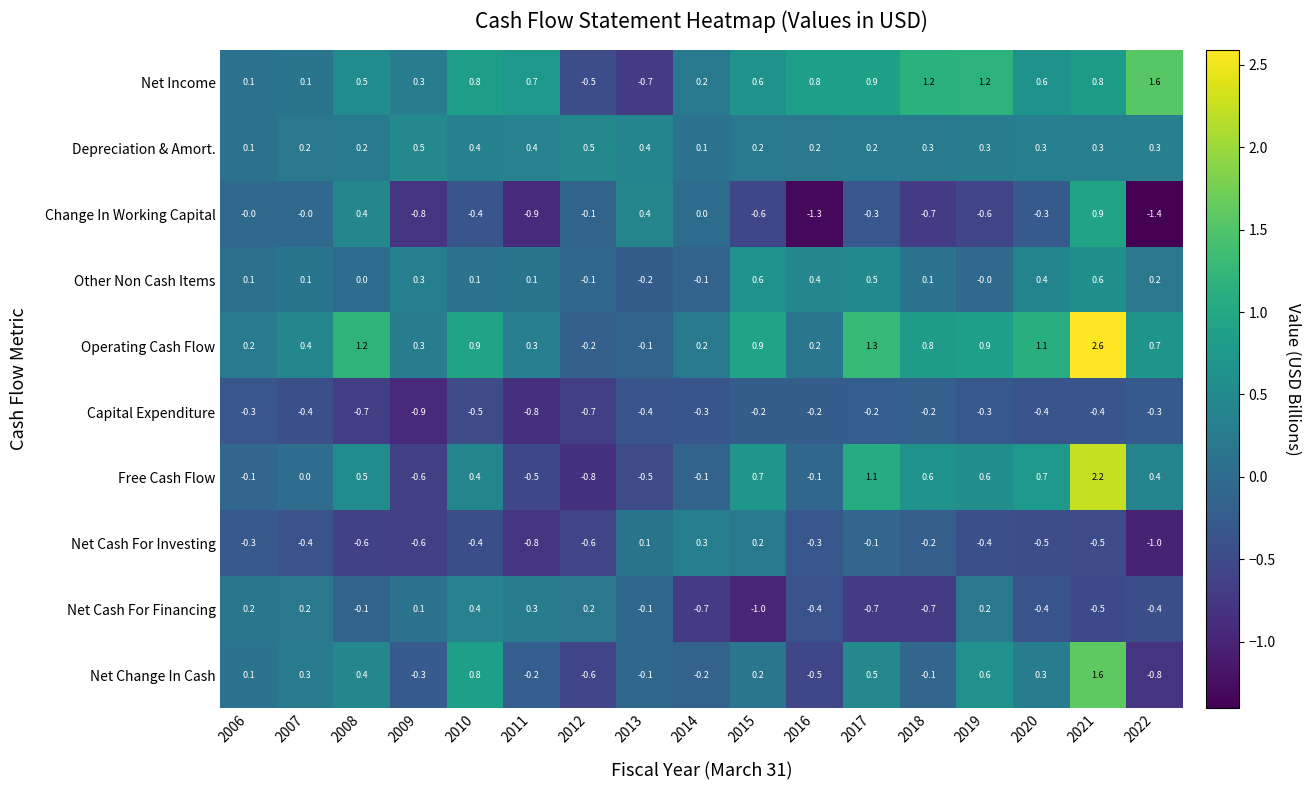

What is the spread (max minus min) of values at 2021?

3.1